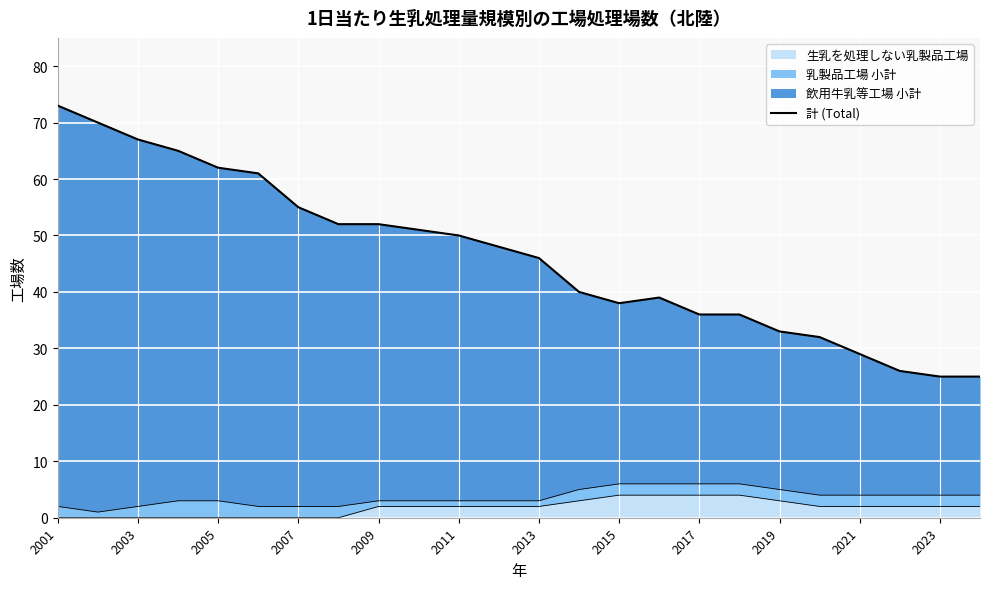

Reading right to left, transcribe all the data shown in this chart.

25	25	26	29	32	33	36	36	39	38	40	46	48	50	51	52	52	55	61	62	65	67	70	73